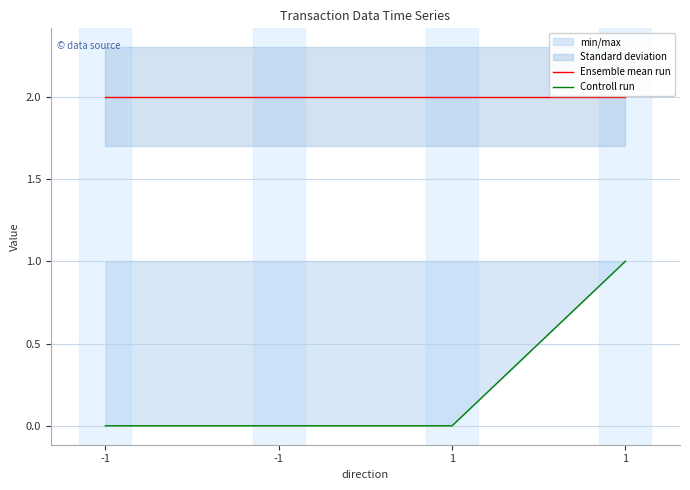

Which category has the highest value in the Ensemble mean run series?

-1